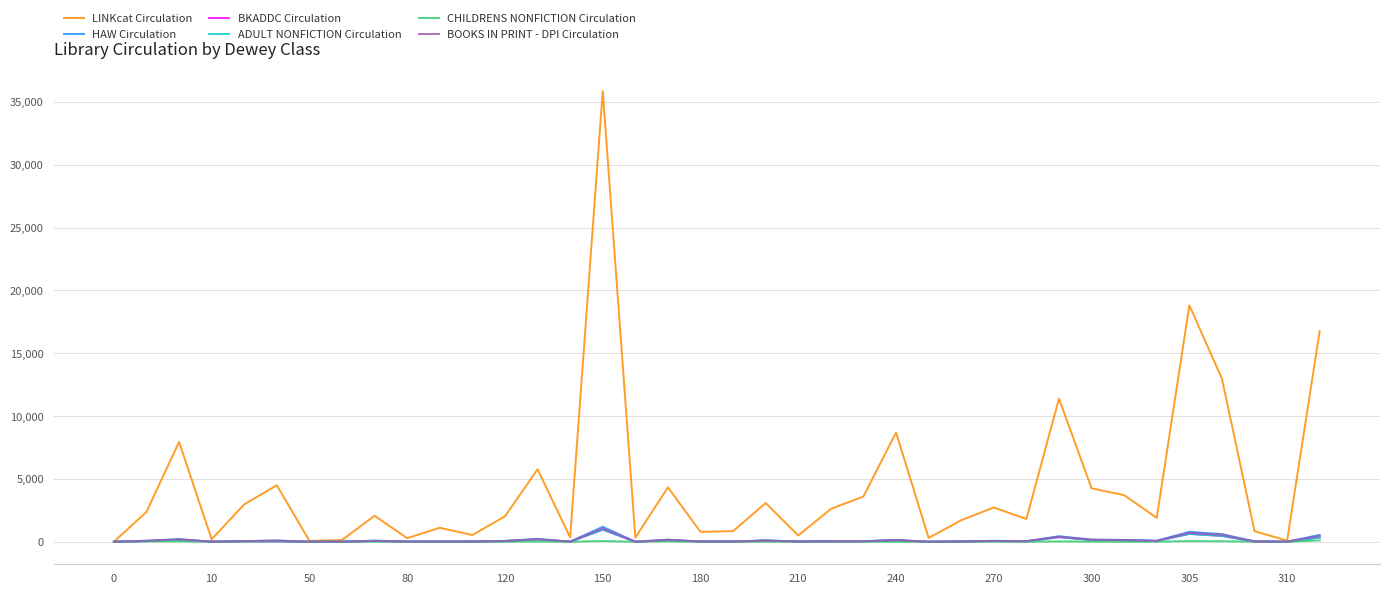

What is the difference between the maximum and minimum values in the ADULT NONFICTION Circulation series?

964